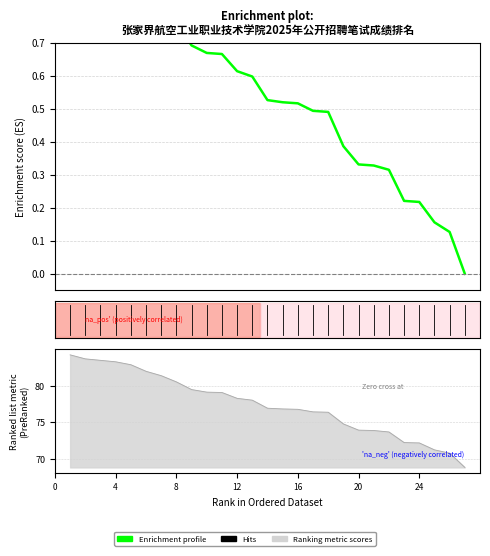

Read the value at 8.

1.0